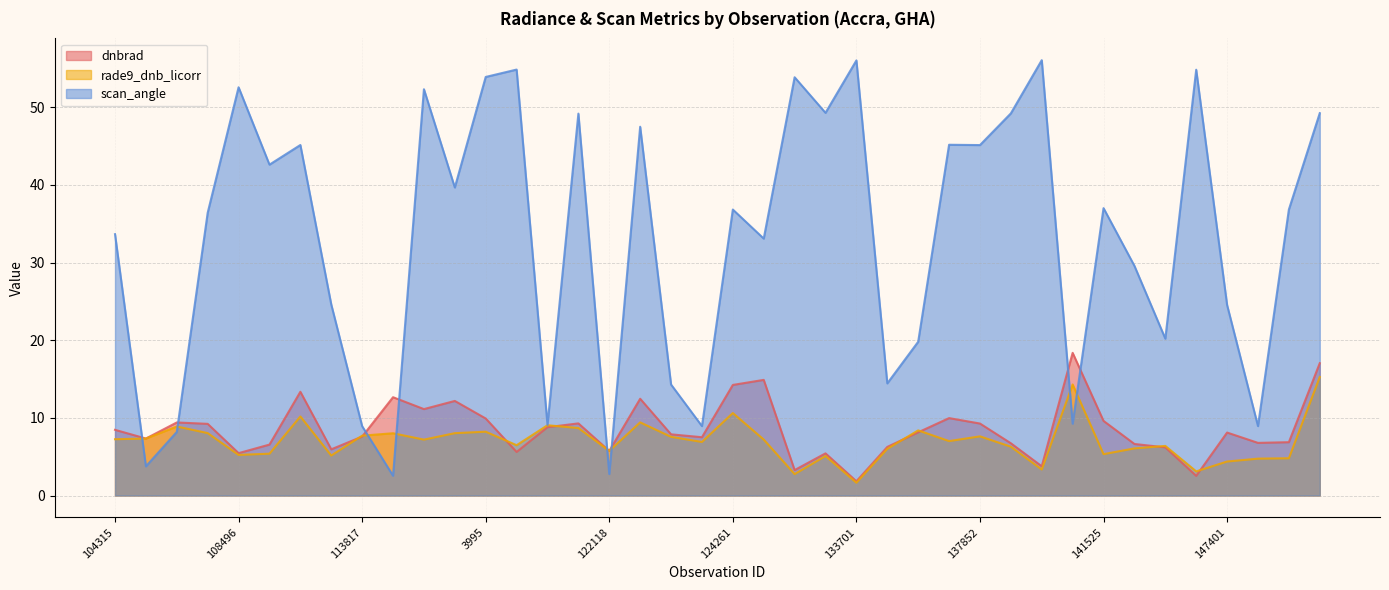

How many values in the dnbrad series are below 8?

20